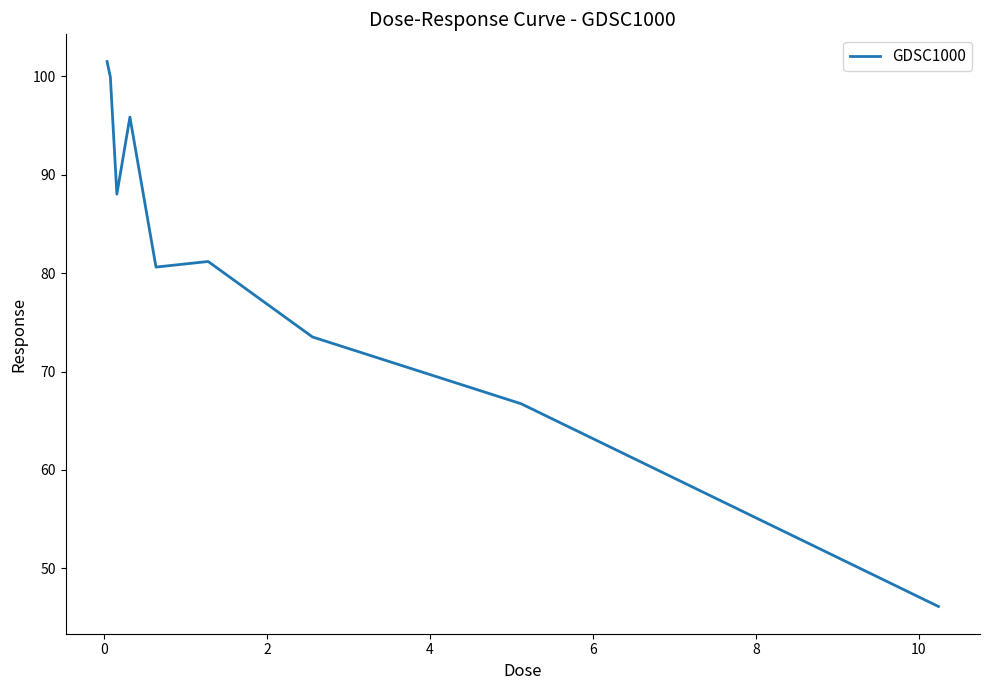

What is the difference between the maximum and minimum values?

55.4